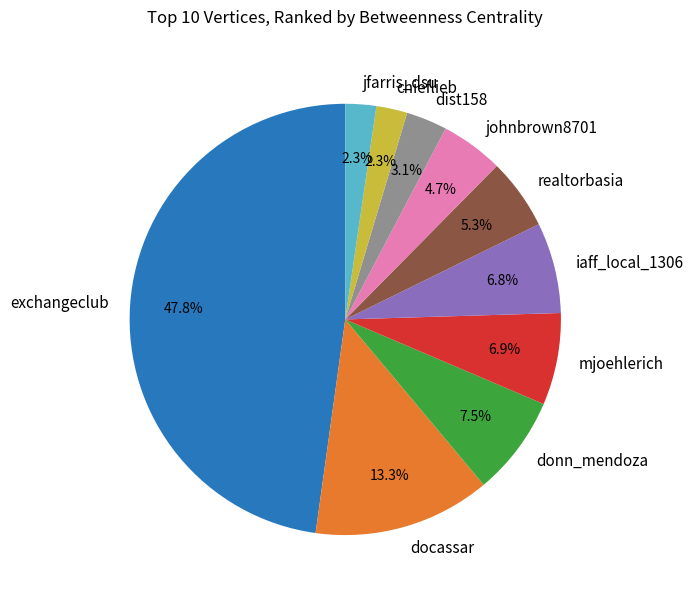

The mjoehlerich slice represents 7% of the pie. True or false?

True